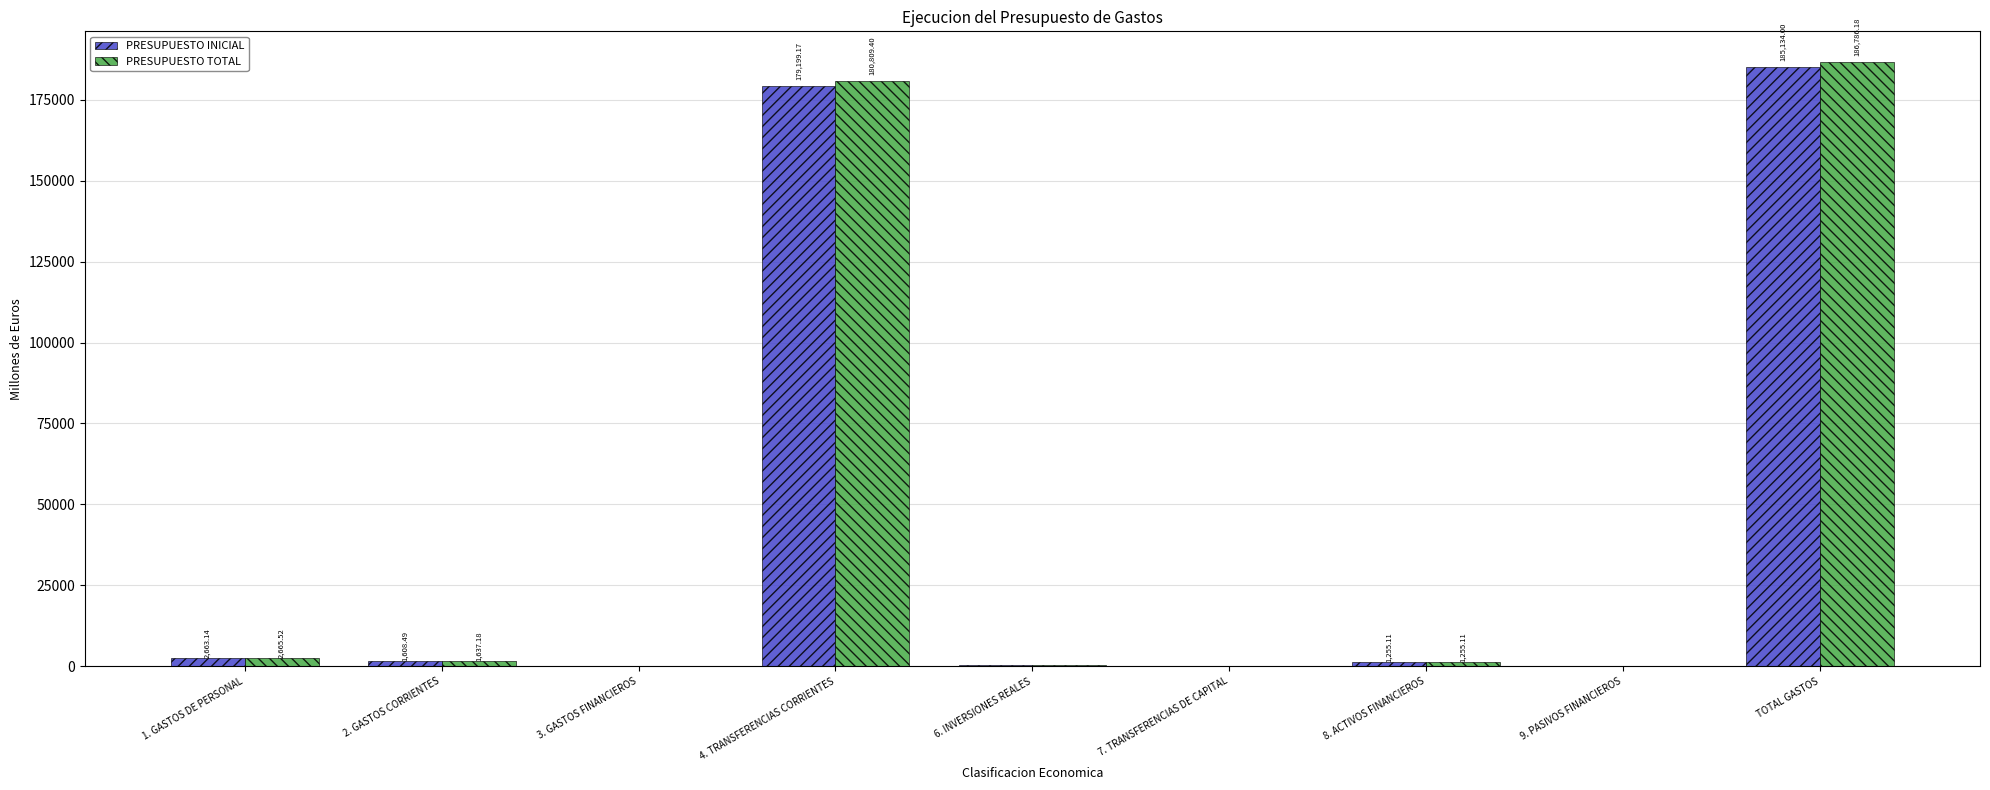

What value does the PRESUPUESTO TOTAL series have at 1. GASTOS DE PERSONAL?

2665.5